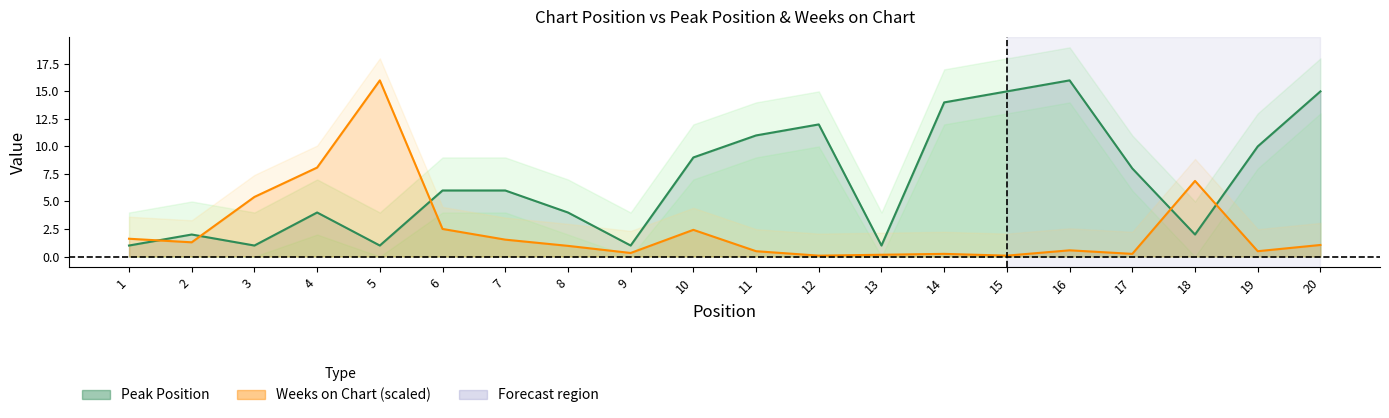

True or false: Weeks on Chart and Peak Position intersect in this chart.

True